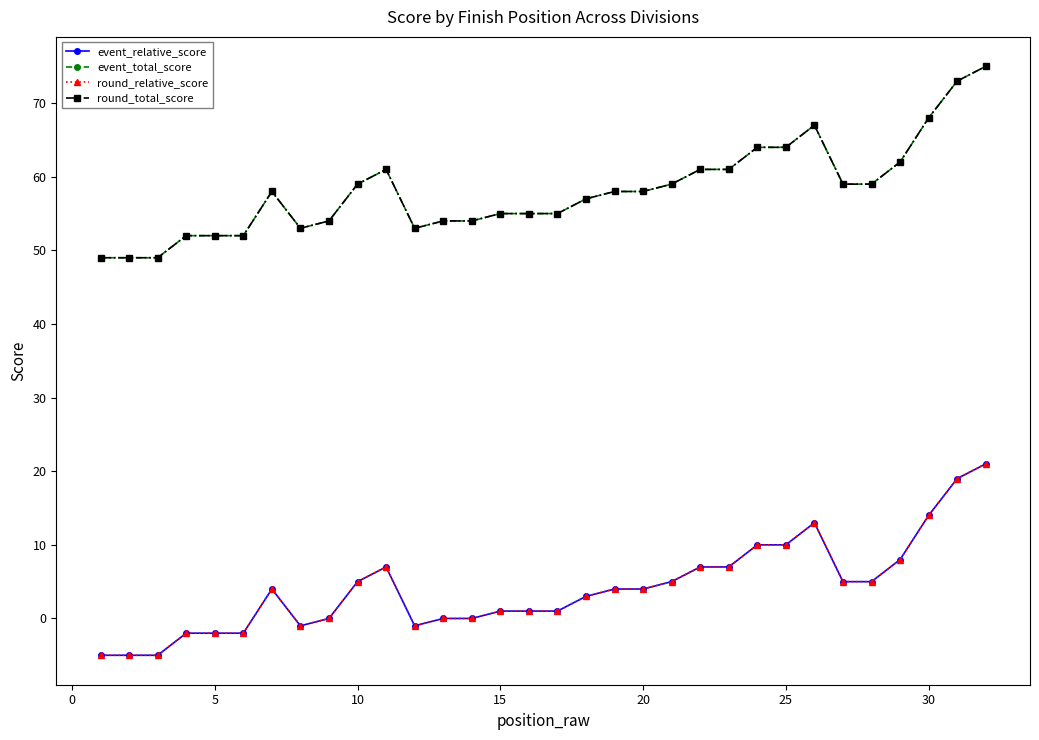

What is the difference between the second highest and second lowest values in the round_relative_score series?

24